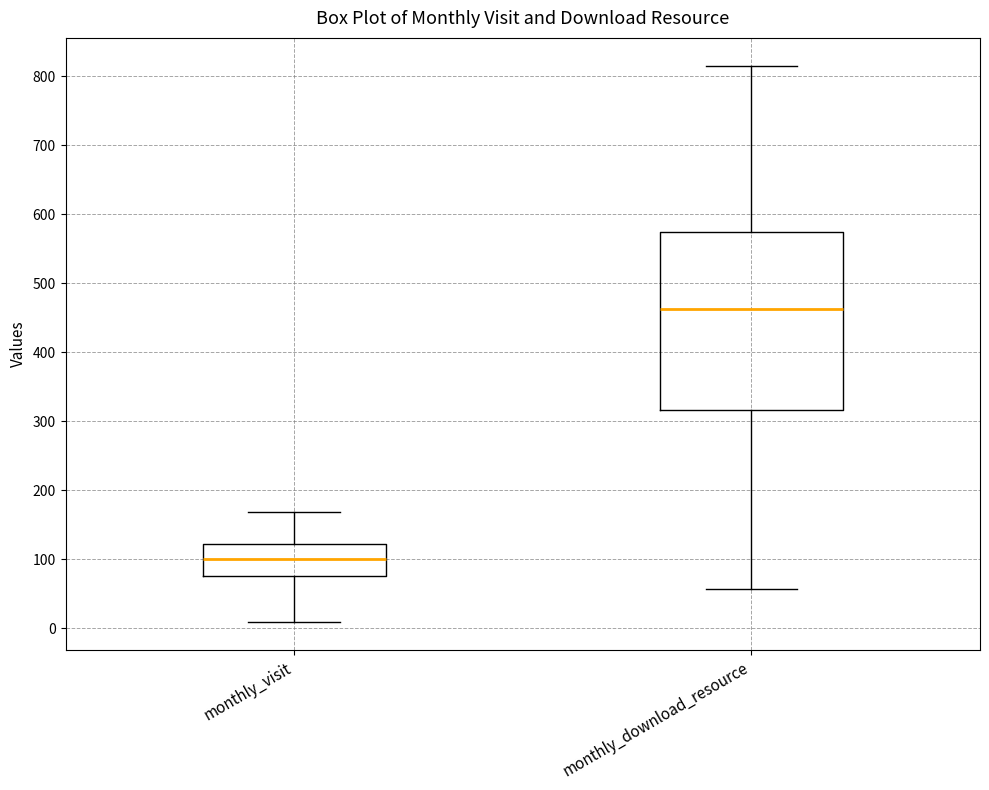

Which box is the tallest, from its lower edge to its upper edge?

monthly_download_resource